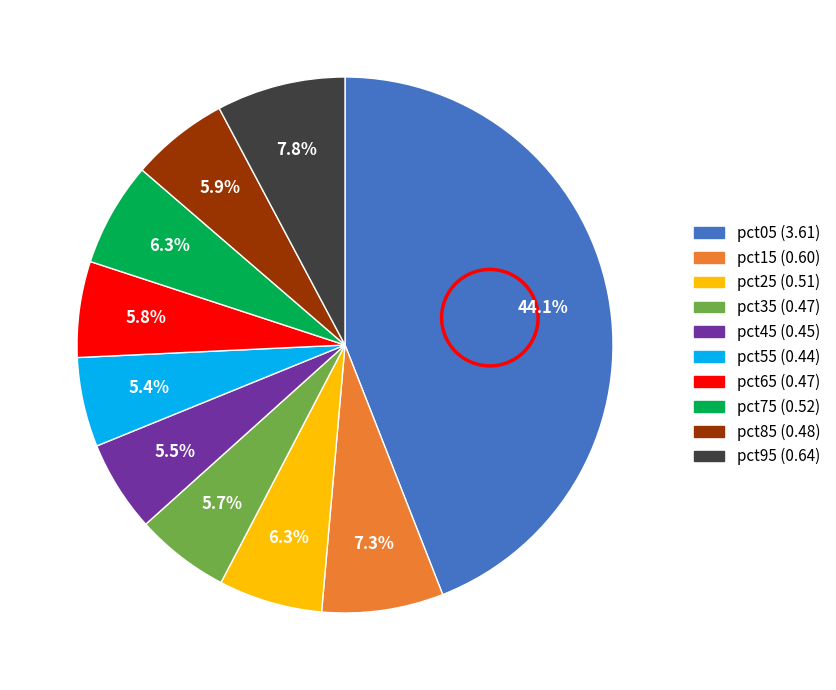

How many slices are in this pie chart?

10